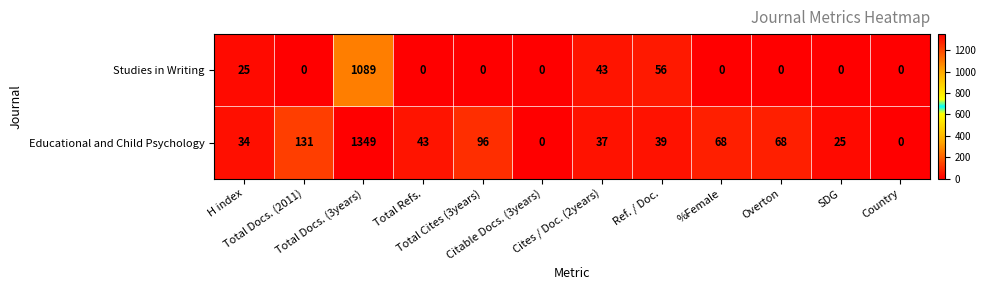

Between Citable Docs. (3years) and Ref. / Doc., which series saw the biggest shift?

Studies in Writing